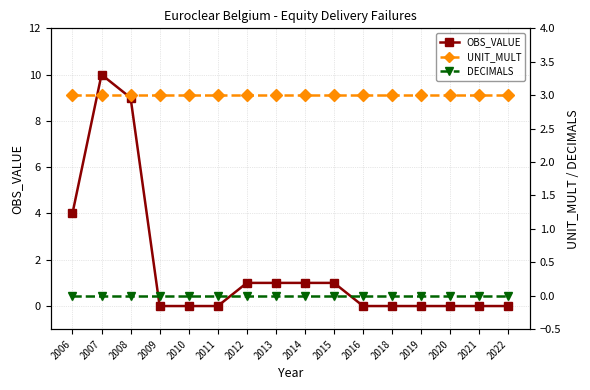

Is the value of DECIMALS at 2019 greater than the value of OBS_VALUE at 2014?

No